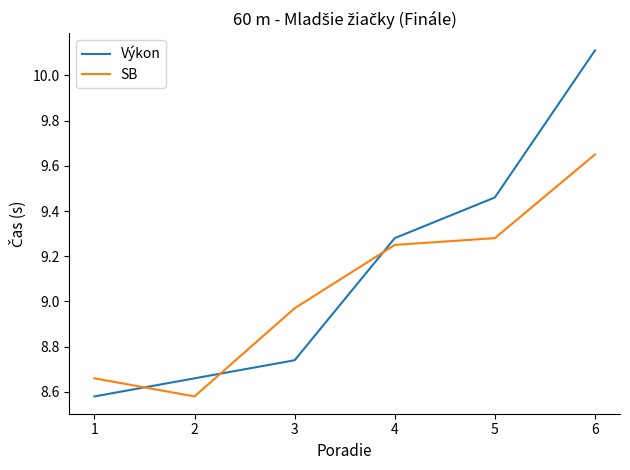

Where does the Výkon series first go above 9?

4